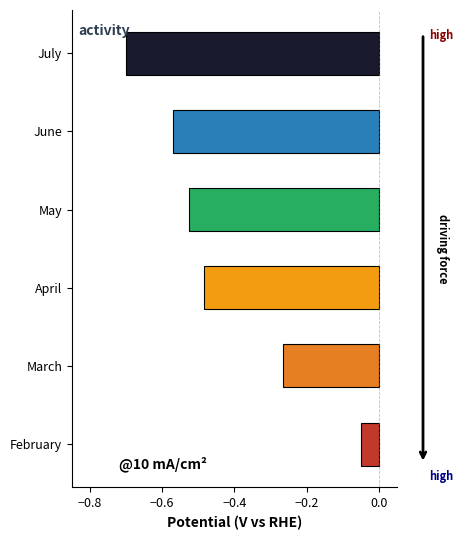

Does the chart contain stacked bars?

No